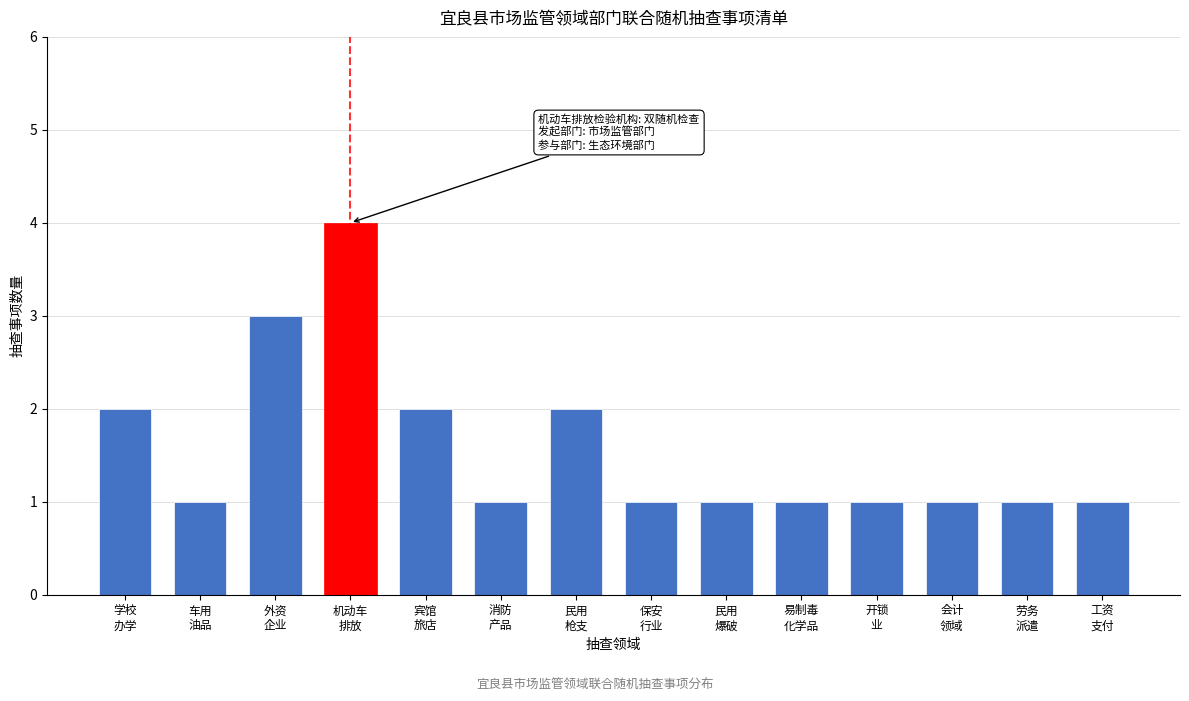

Reading left to right, extract all data points from this chart.

2	1	3	4	2	1	2	1	1	1	1	1	1	1